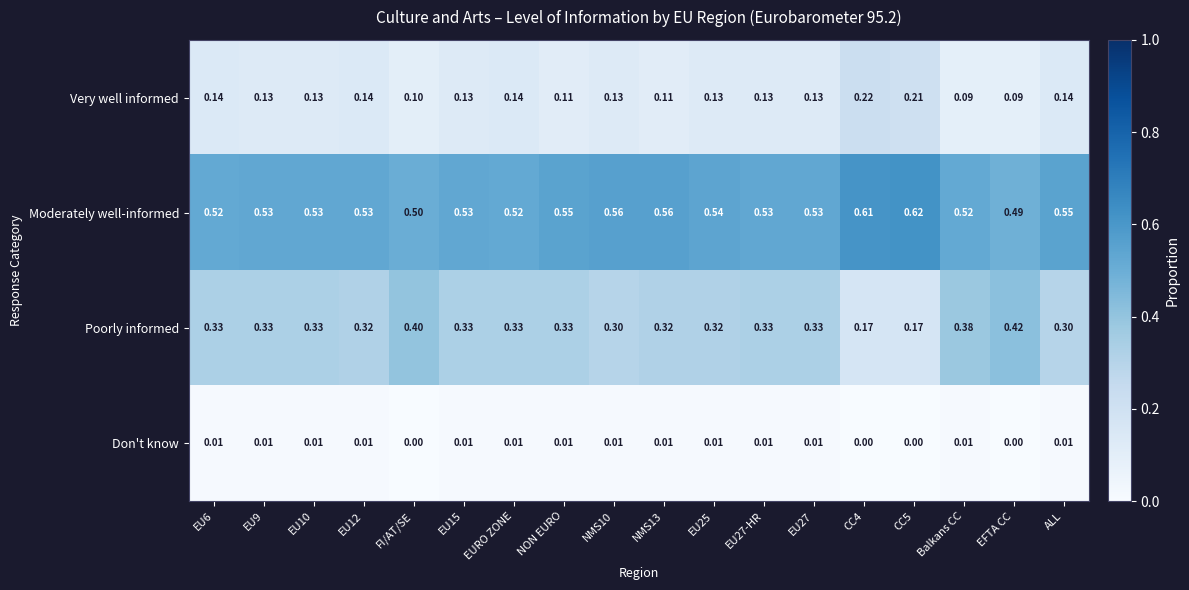

Which series has the largest total across all categories?

Moderately well-informed